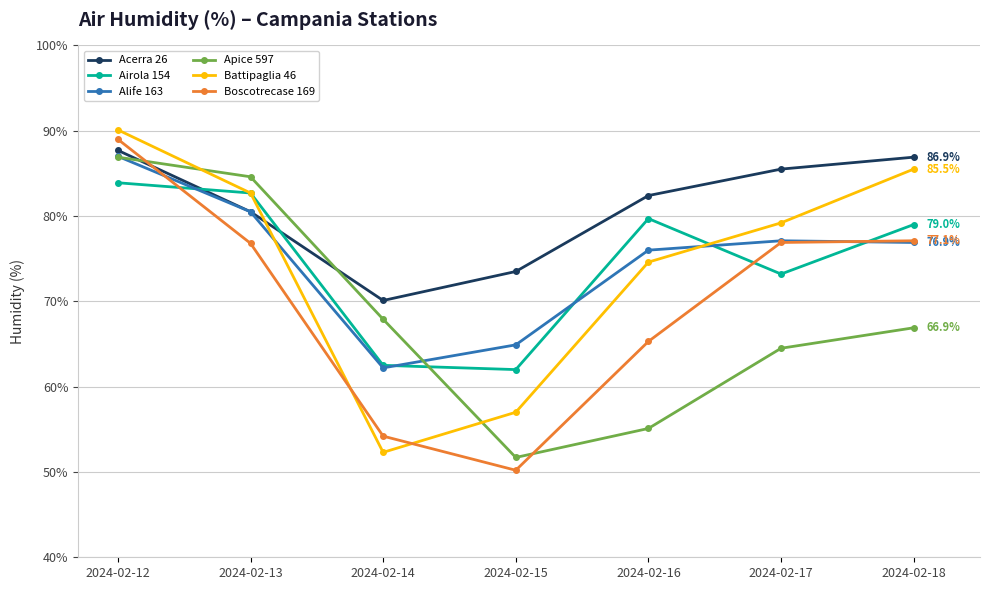

What is the difference between the Alife 163 values at 2024-02-15 and 2024-02-17?

12.2